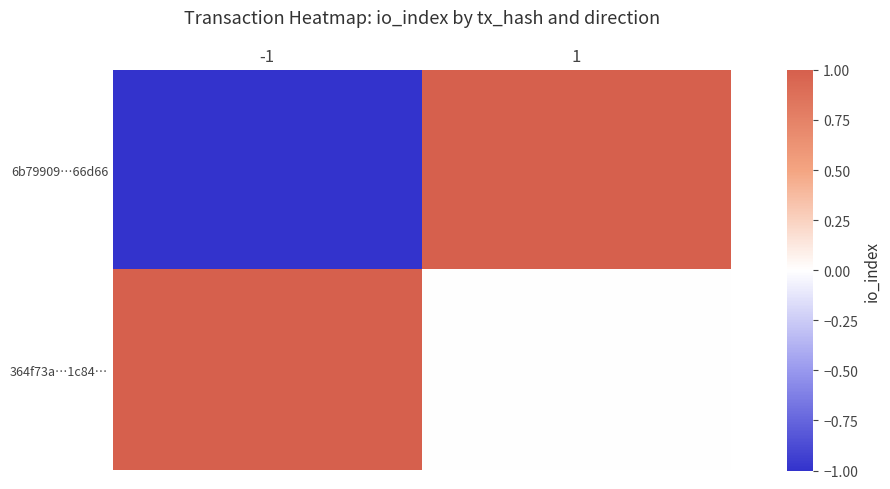

What is the difference between the highest and lowest values at -1?

2